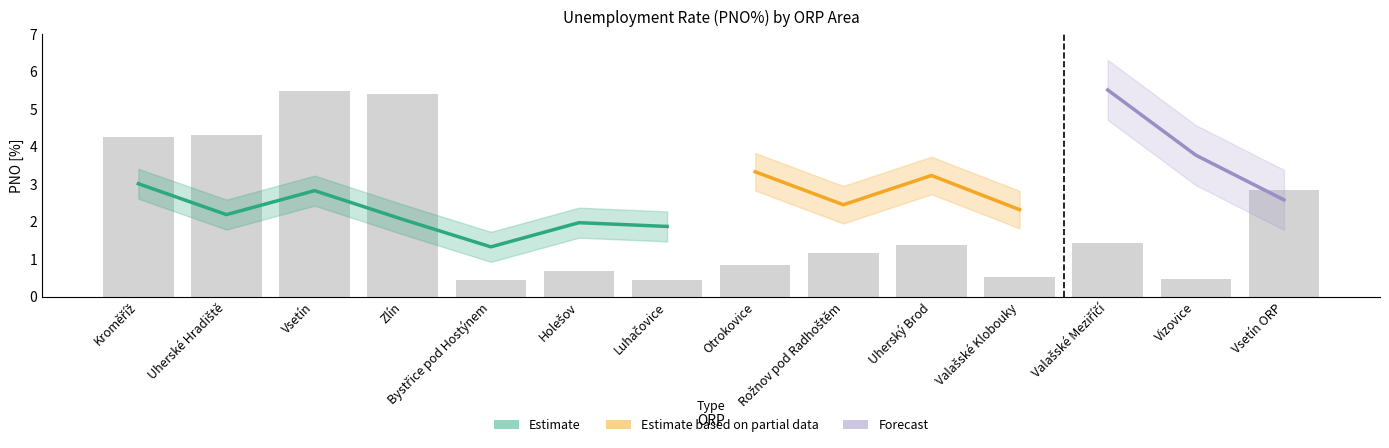

Where is Estimate nearest to the value 3?

Kroměříž